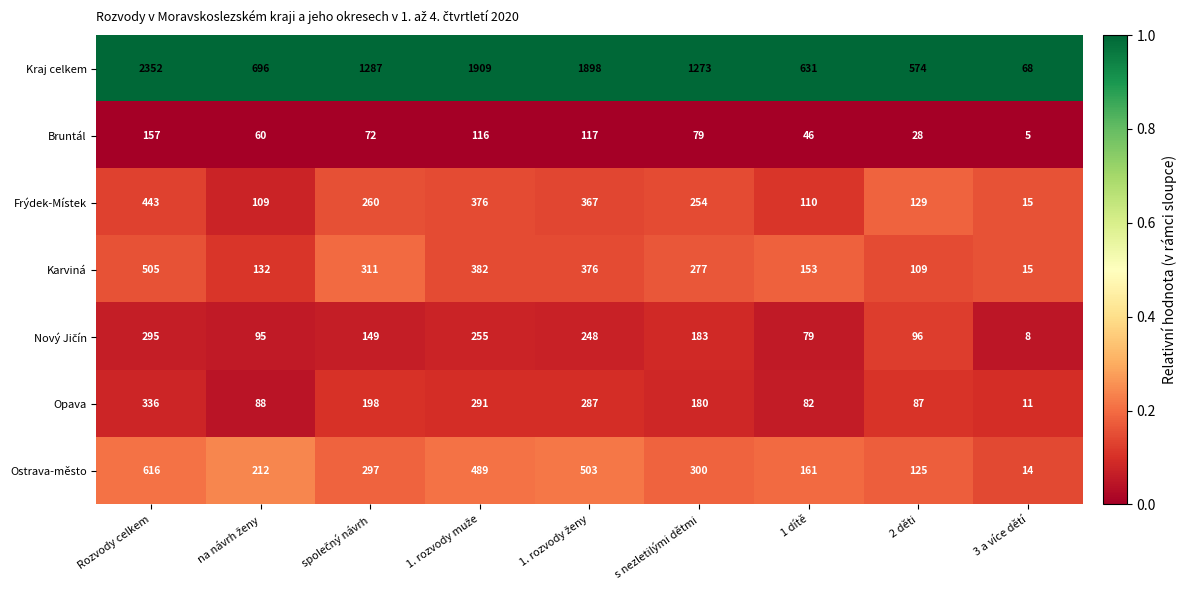

Between 1 dítě and 3 a více dětí, which series saw the biggest shift?

Kraj celkem